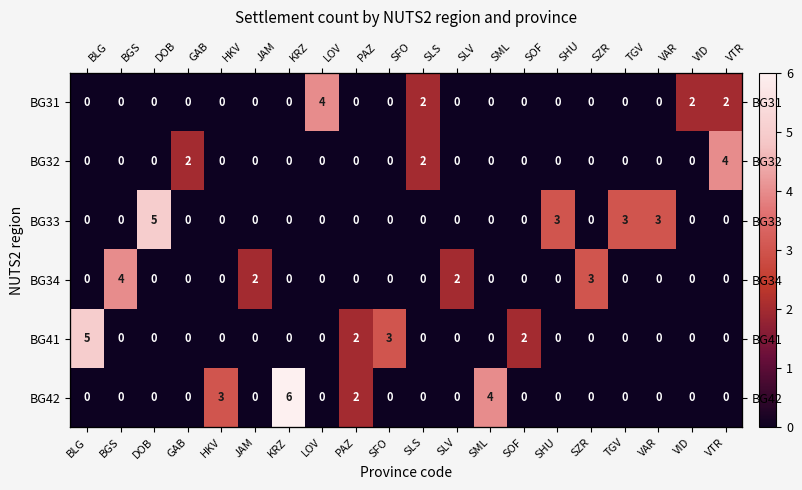

Is it true that BG42 equals -3 at SLS?

False